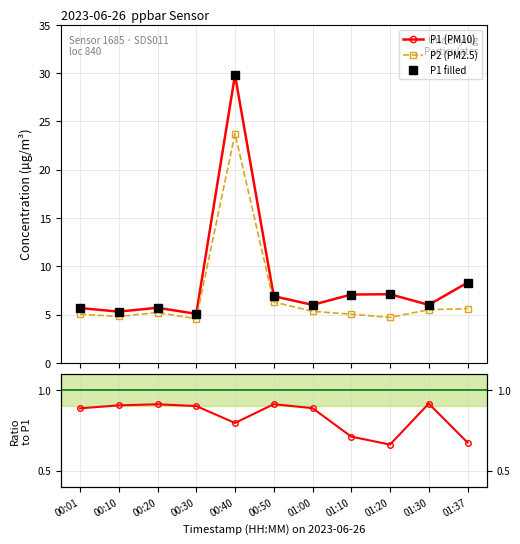

True or false: P1 filled has a value of 3.2 at 01:20.

False